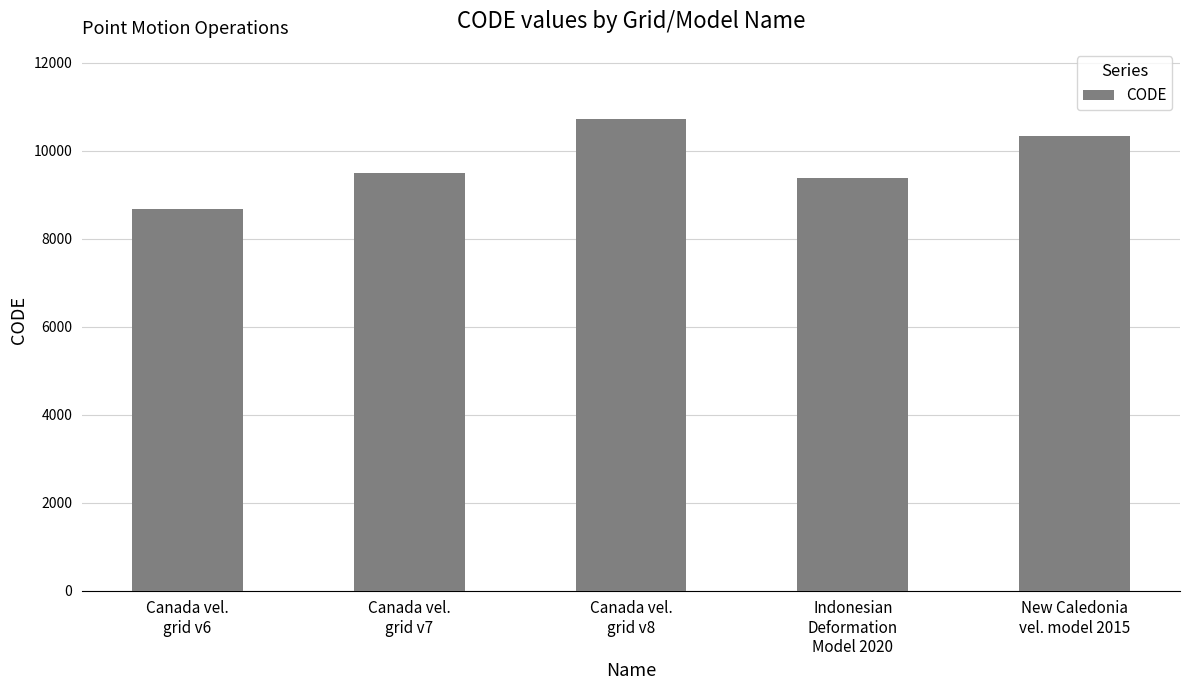

Rank the categories by value from highest to lowest.

Canada vel.
grid v8, New Caledonia
vel. model 2015, Canada vel.
grid v7, Indonesian
Deformation
Model 2020, Canada vel.
grid v6